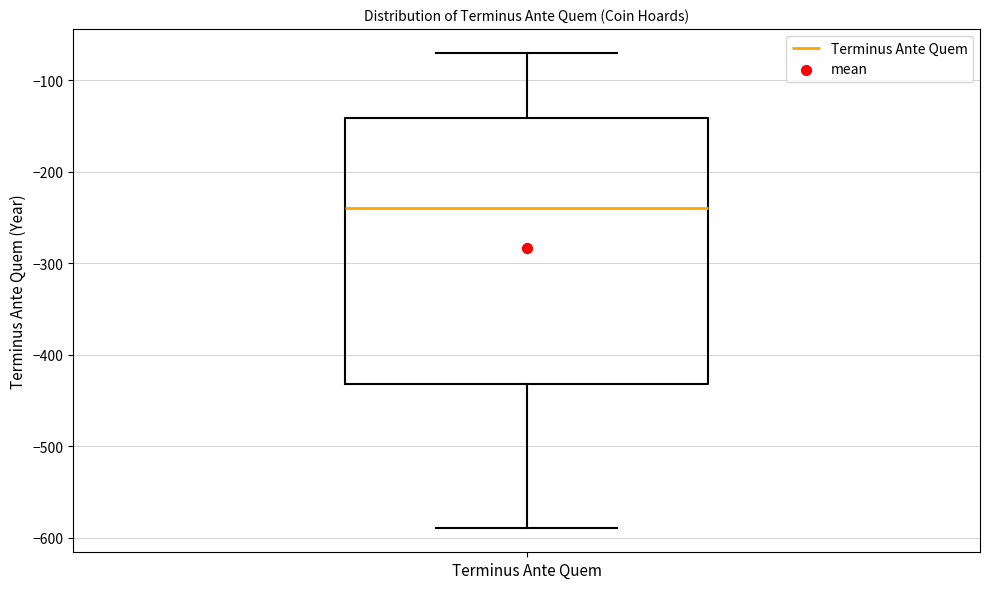

Where is the lower edge of the box for Terminus Ante Quem on the y-axis? The values are not printed on the chart, so give them approximately, as read against the axis.

-430